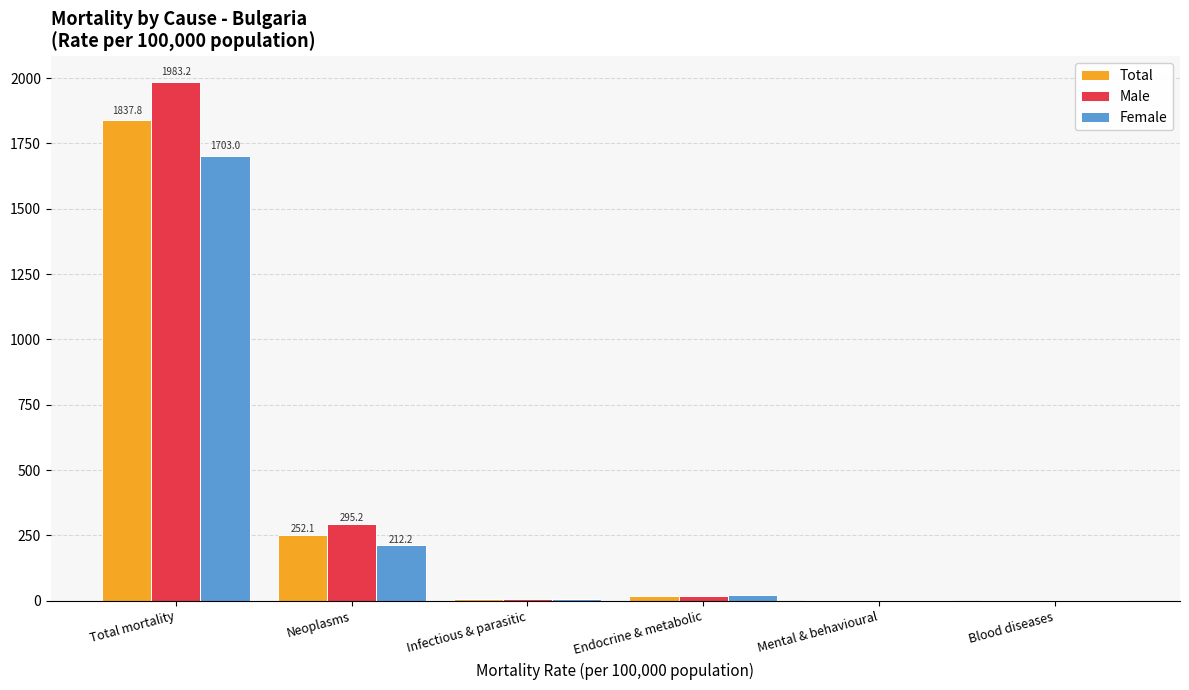

Is it true that Male equals 453.5 at Neoplasms?

False